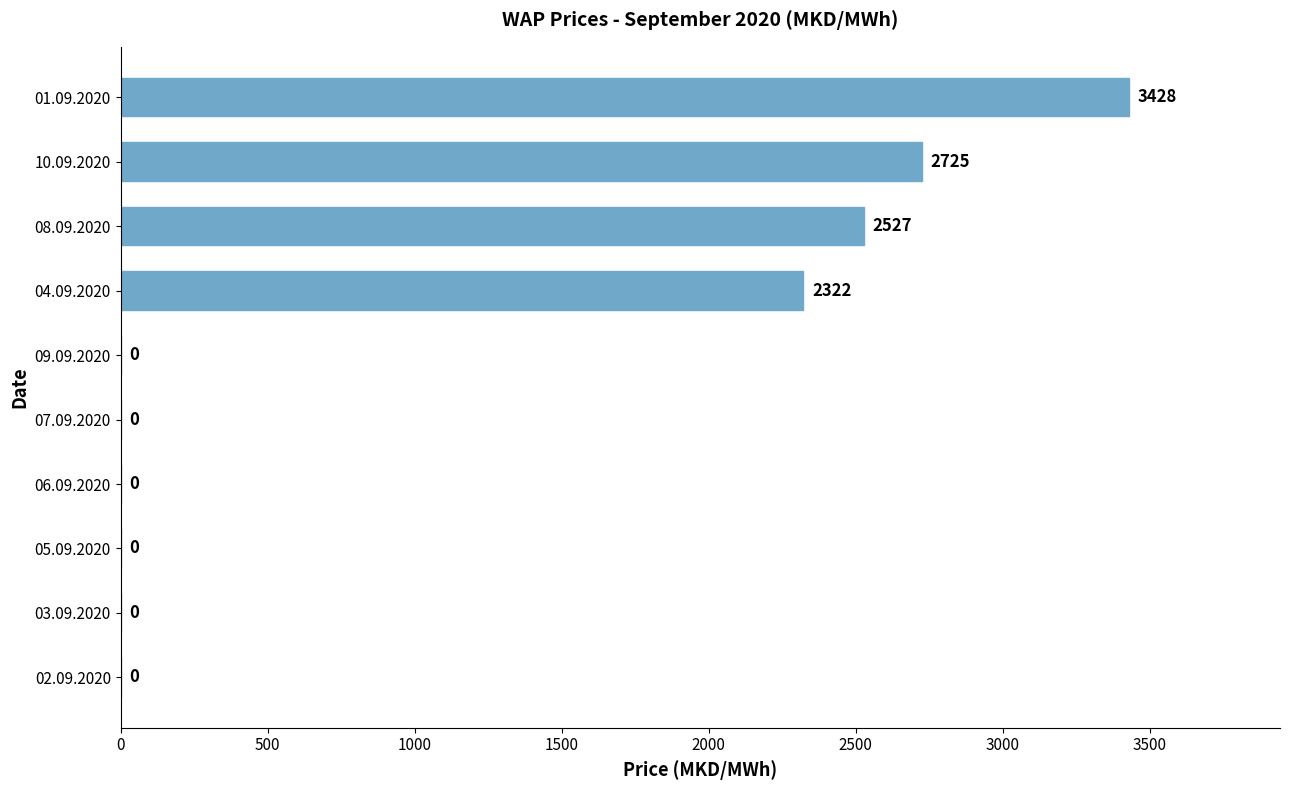

What is the maximum value shown in the chart?

3428.2